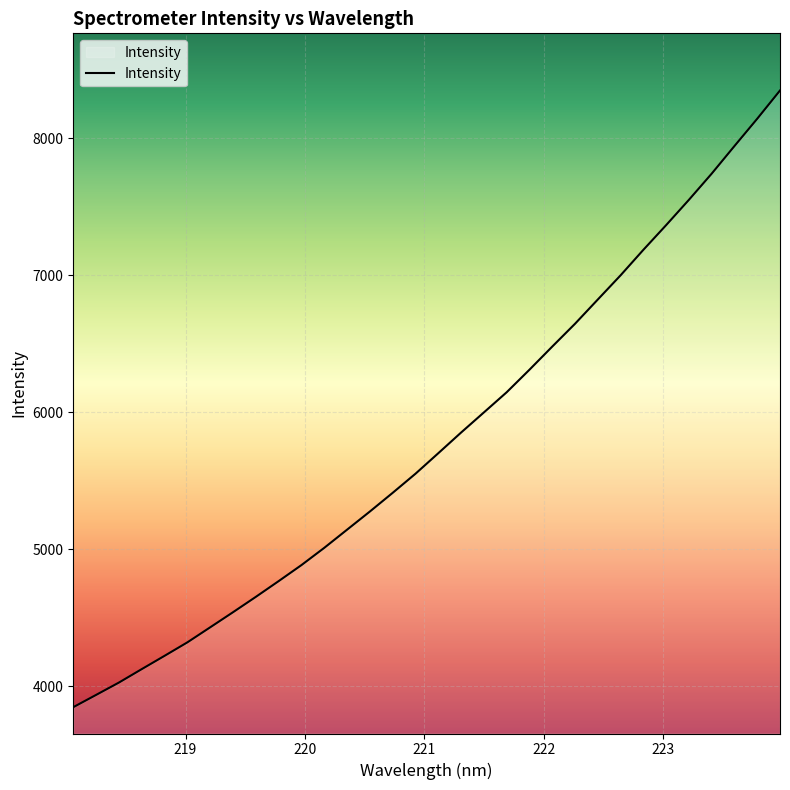

What is the greatest value displayed?

8350.4